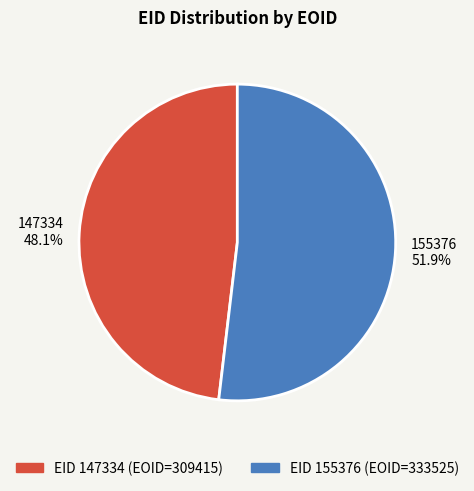

Which category has the smallest portion of the pie?

147334